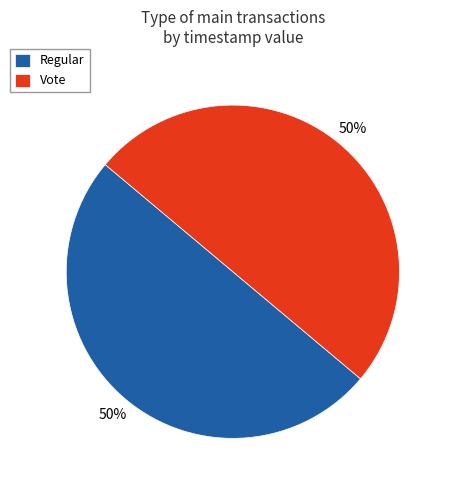

Count the number of slices in the pie.

2